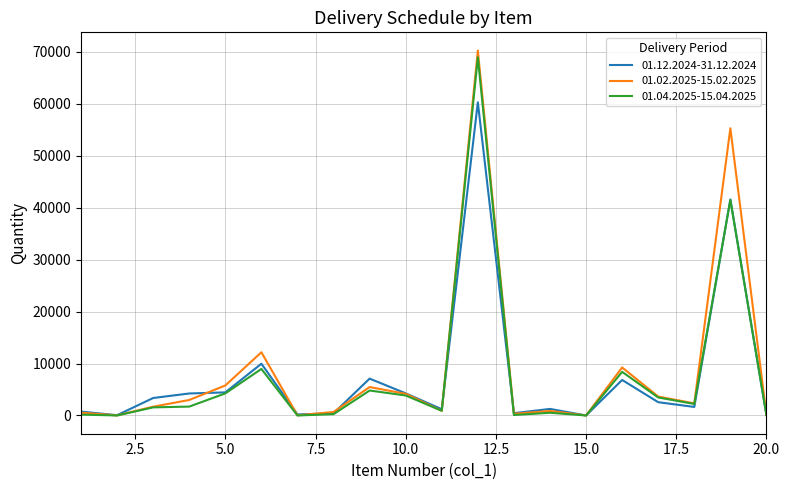

Which series has the largest range (max minus min)?

01.02.2025-15.02.2025